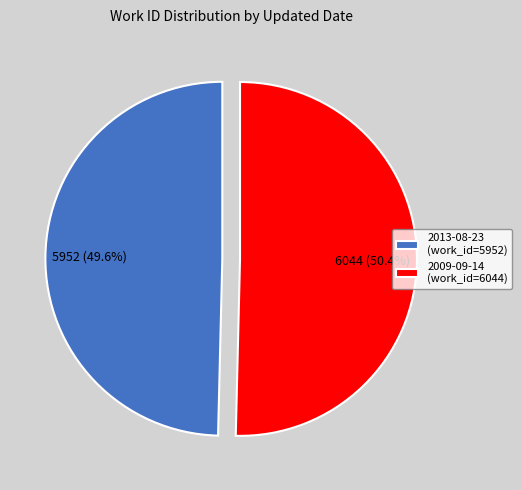

What is the largest slice in the pie chart?

2009-09-14